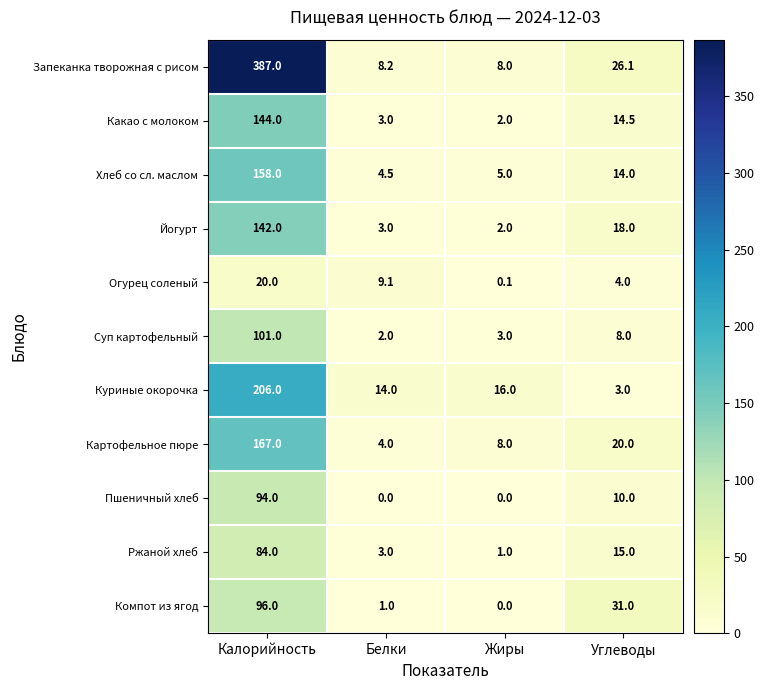

Which series has the largest total across all categories?

Запеканка творожная с рисом